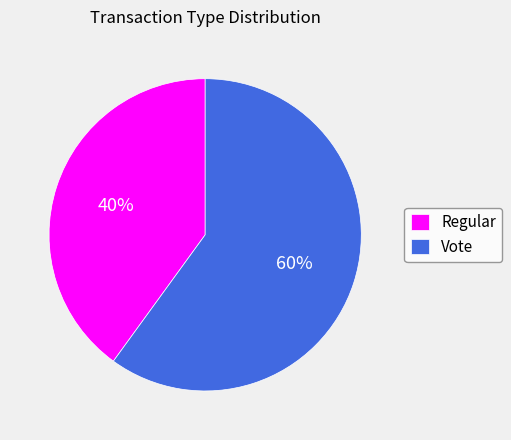

Which category accounts for the majority?

Vote